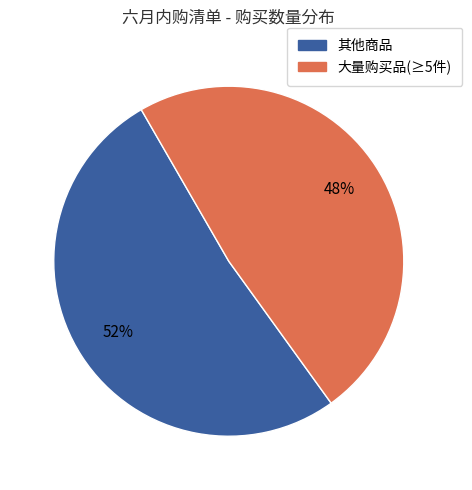

Does any single category account for the majority?

Yes